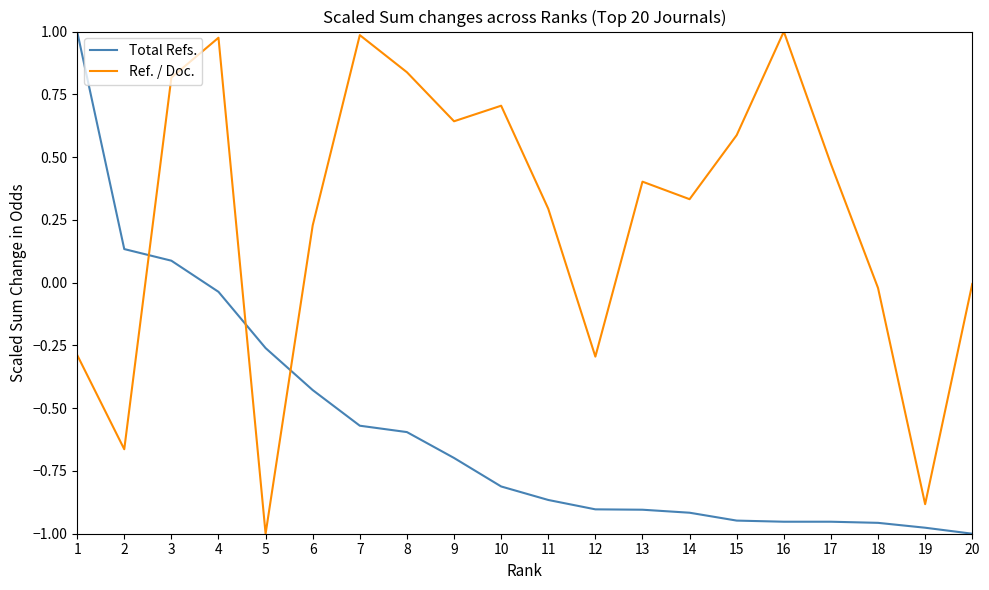

What is the difference between the maximum and minimum values in the Total Refs. series?

2.0